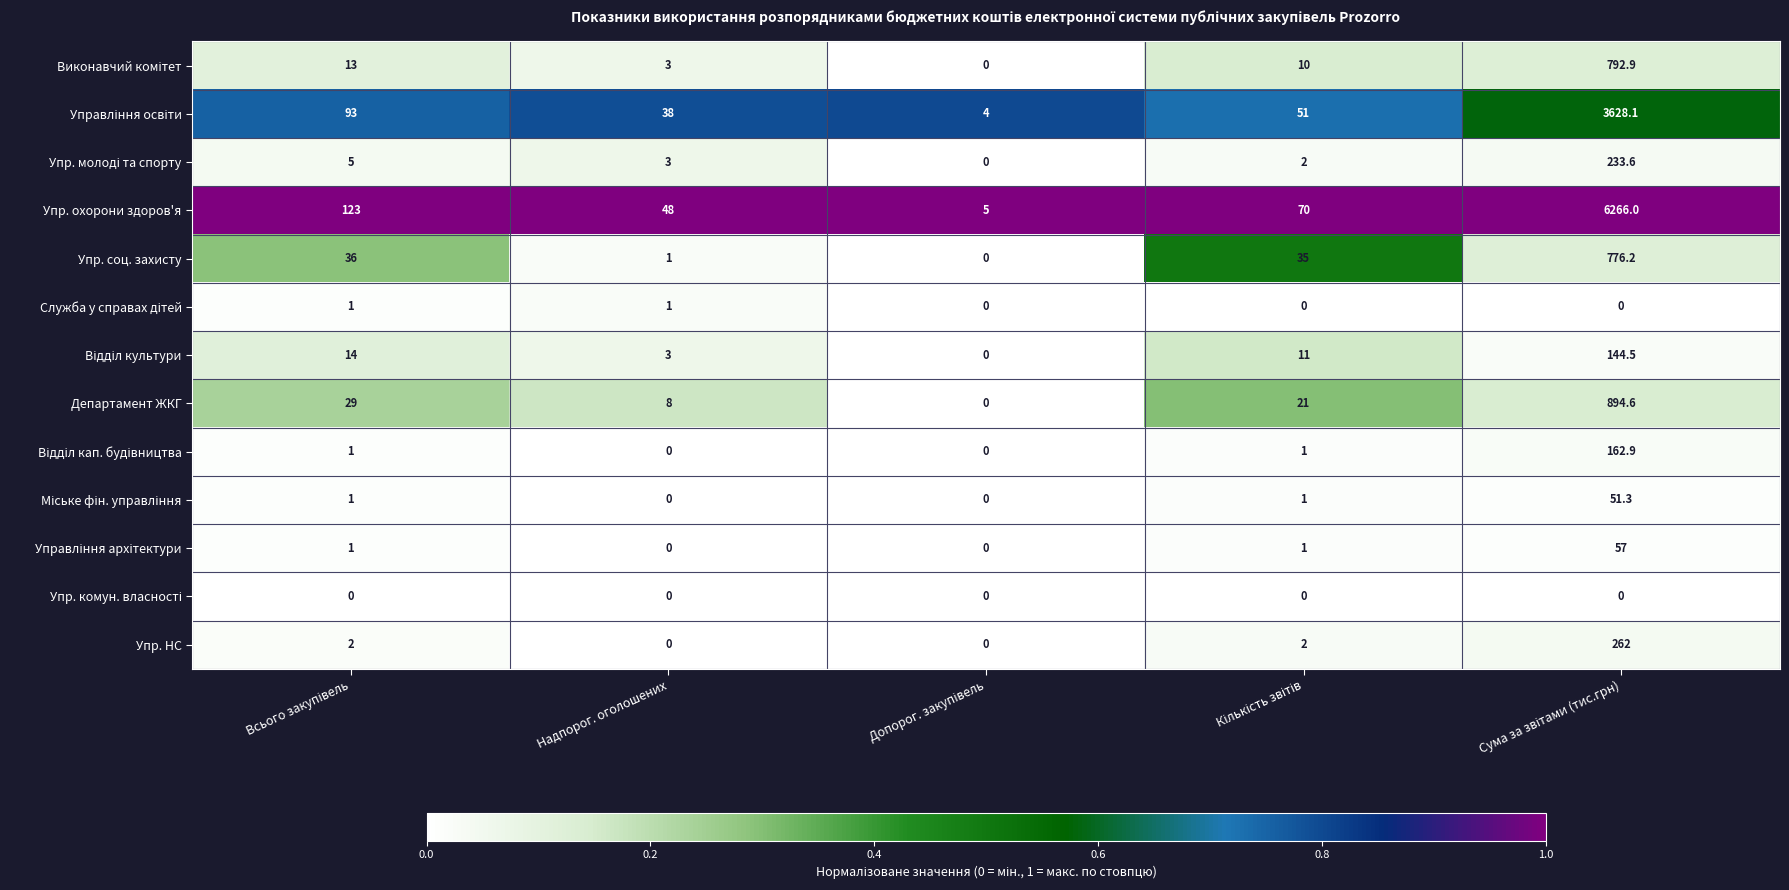

Which series has the largest total across all categories?

Упр. охорони здоров'я